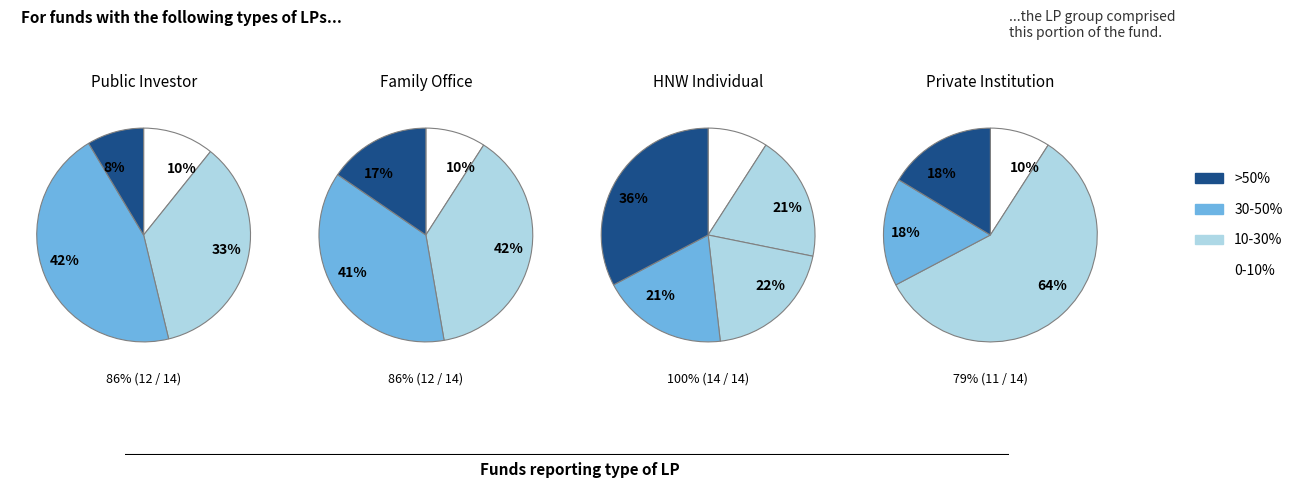

To the nearest percent, what is the average slice percentage?

25%